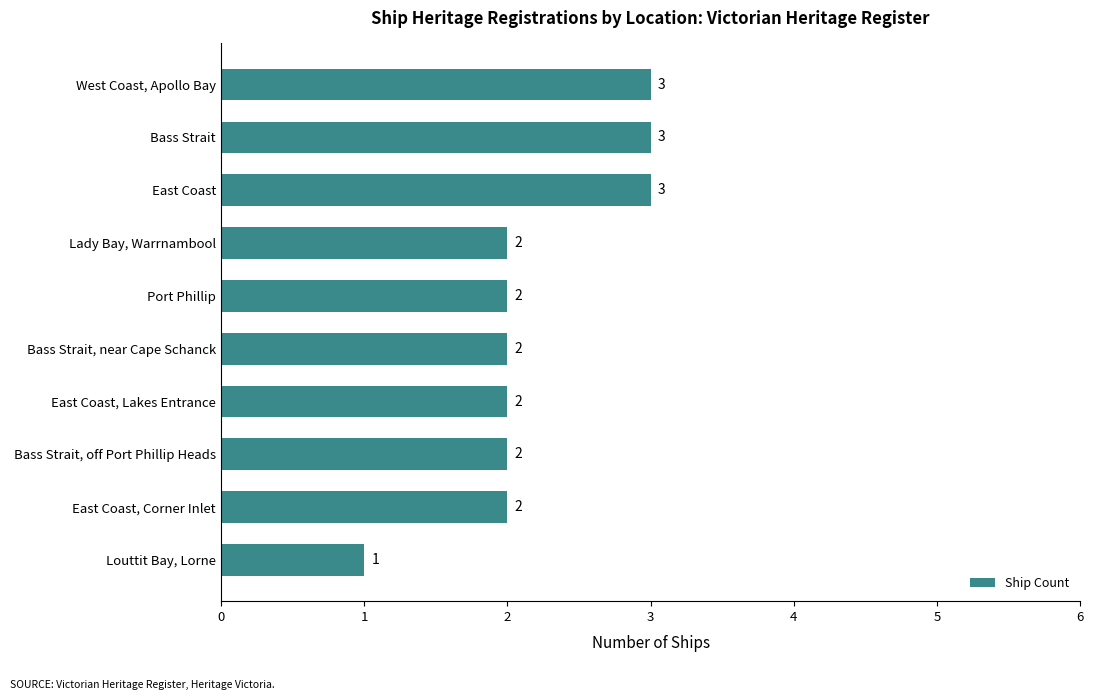

What position from the top is East Coast, Lakes Entrance?

7